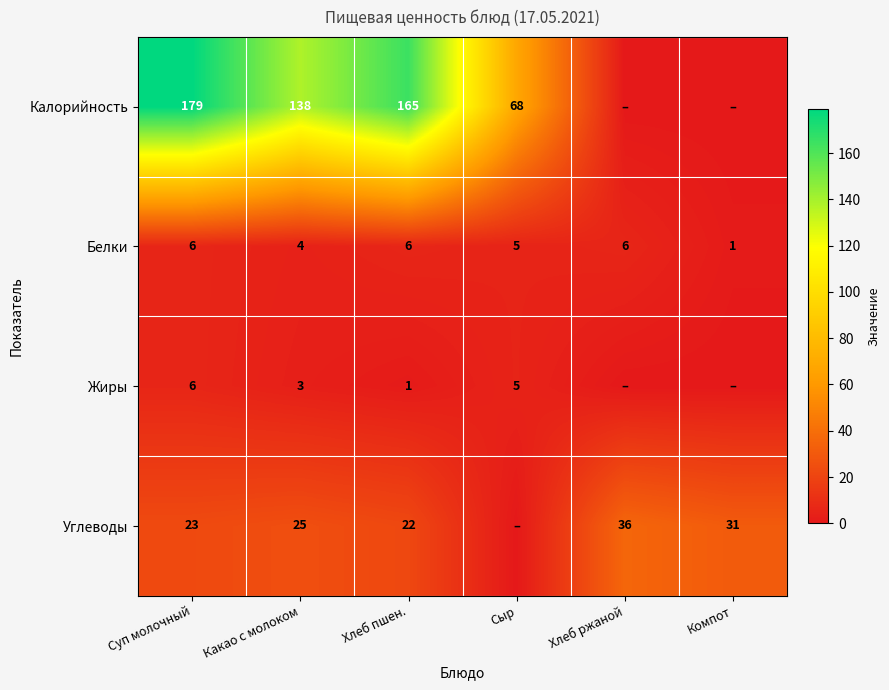

What is the total value across all series at Компот?

32